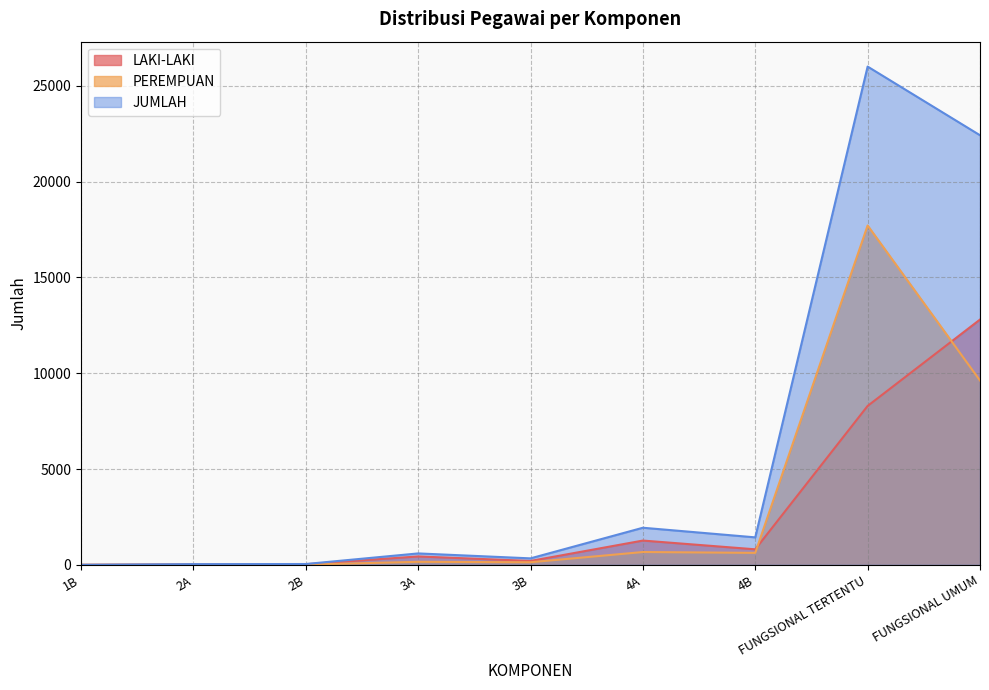

How many lines are shown in the chart?

3